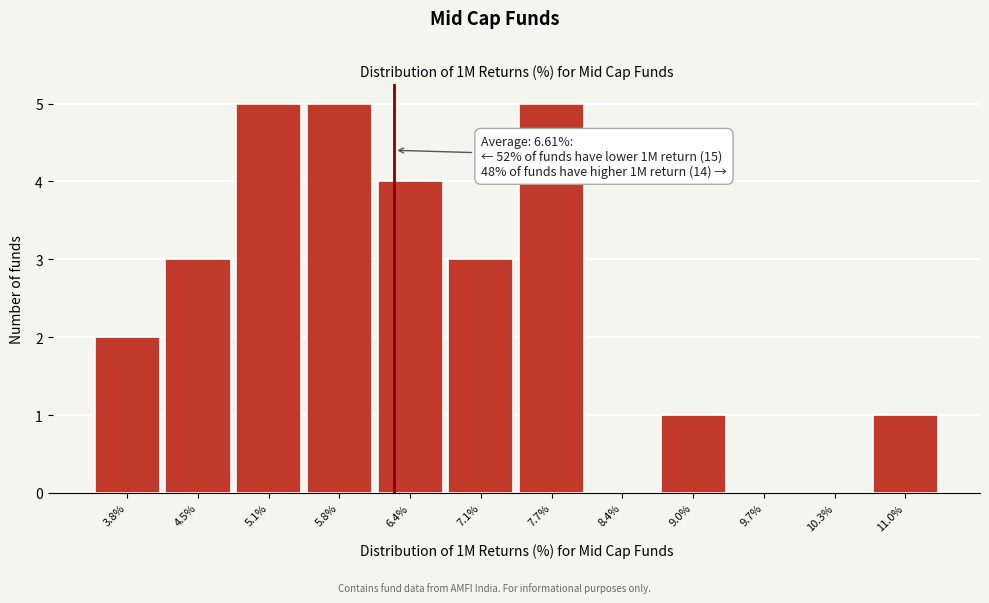

Reading right to left, list all the values displayed in this chart.

11.0%=1	10.3%=0	9.7%=0	9.0%=1	8.4%=0	7.7%=5	7.1%=3	6.4%=4	5.8%=5	5.1%=5	4.5%=3	3.8%=2